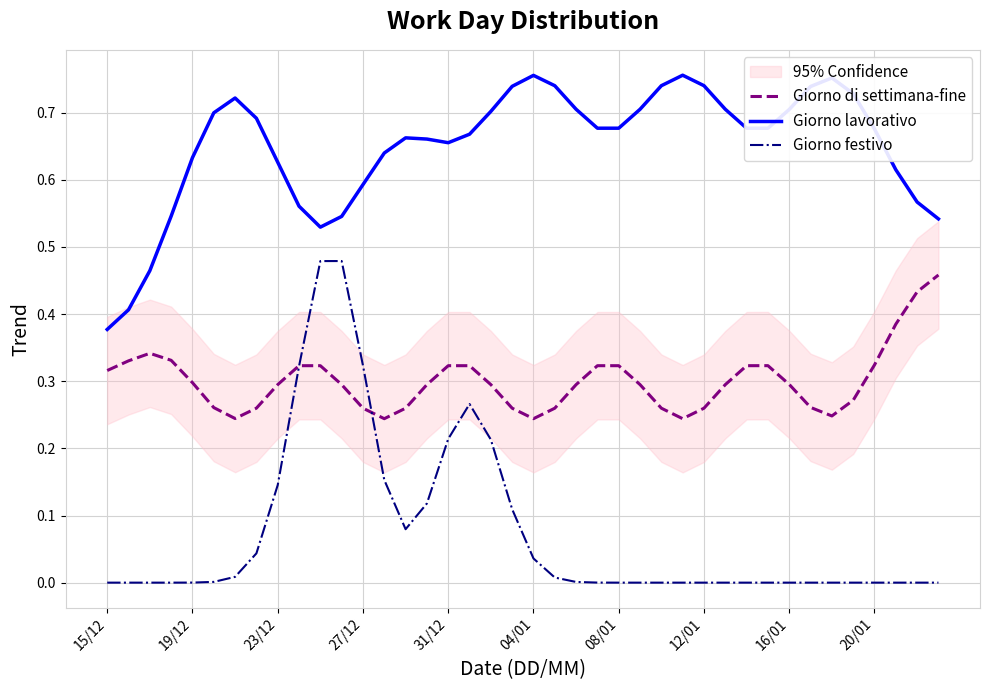

What is the sum of the Giorno lavorativo values at 37 and 18?

1.3